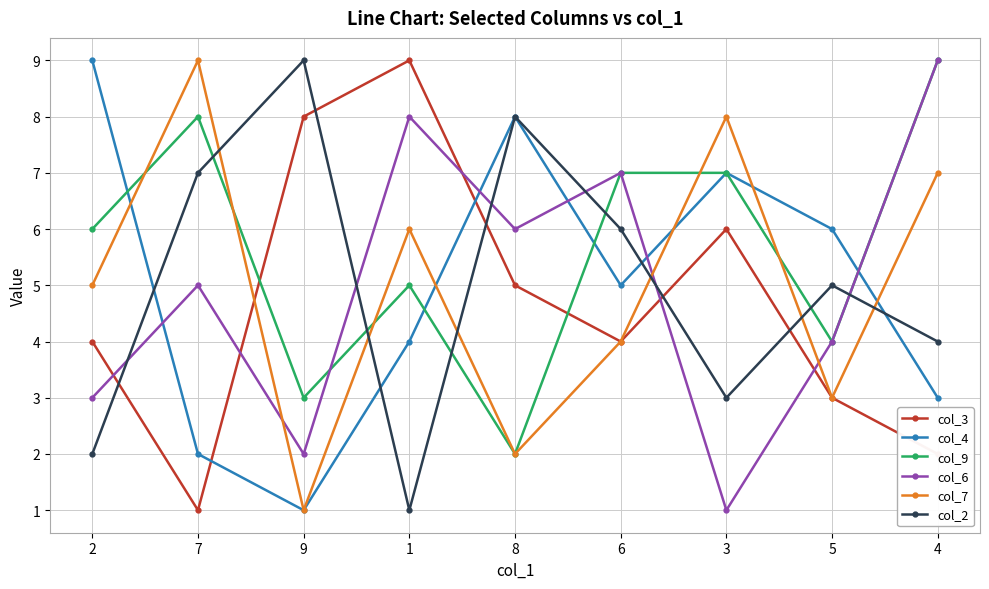

The value of col_3 at 3 is 6. True or false?

True